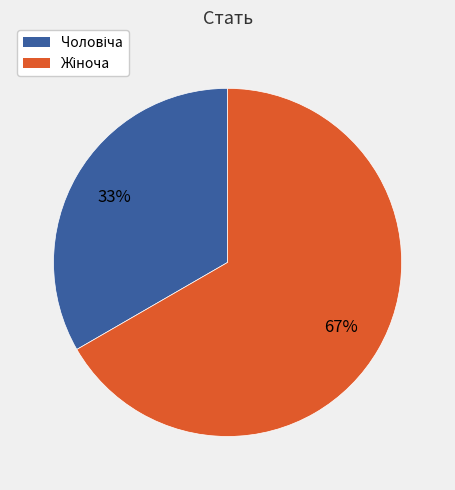

Is there a majority slice in this chart?

Yes